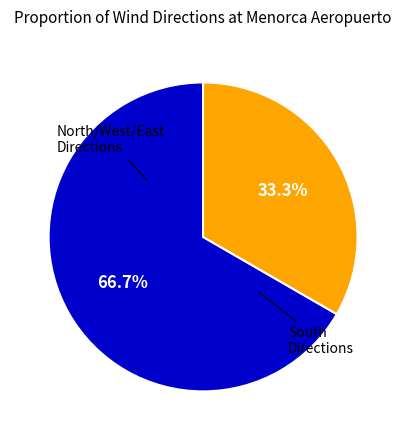

Does any single category account for the majority?

Yes